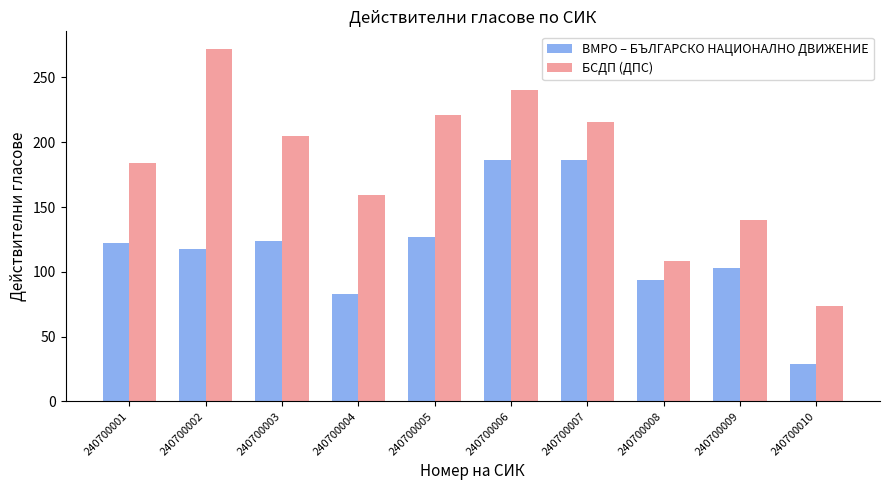

The value of БСДП (ДПС) at 240700006 is 240. True or false?

True